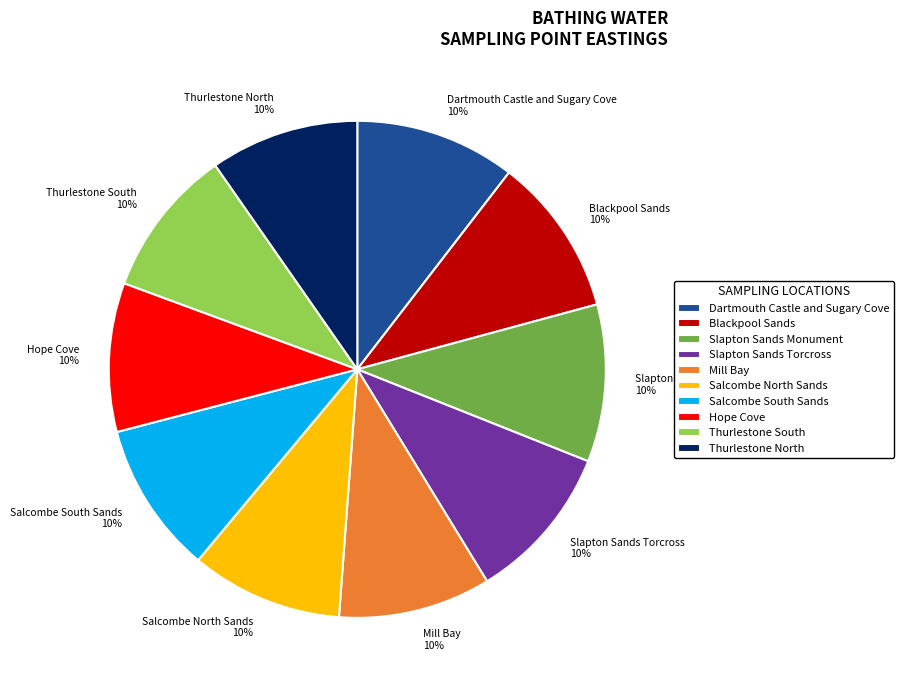

Do Thurlestone North and Salcombe North Sands together represent more than half of the pie?

No